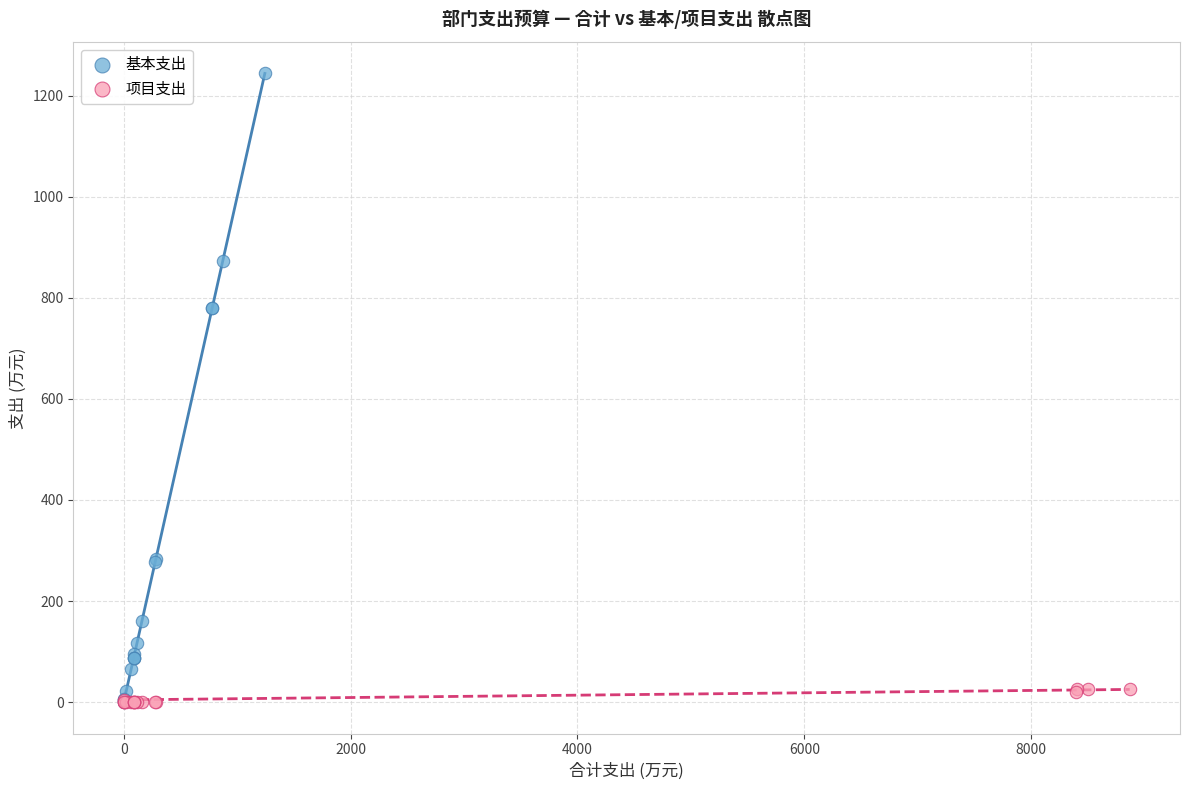

Which series contains the highest Y value?

基本支出